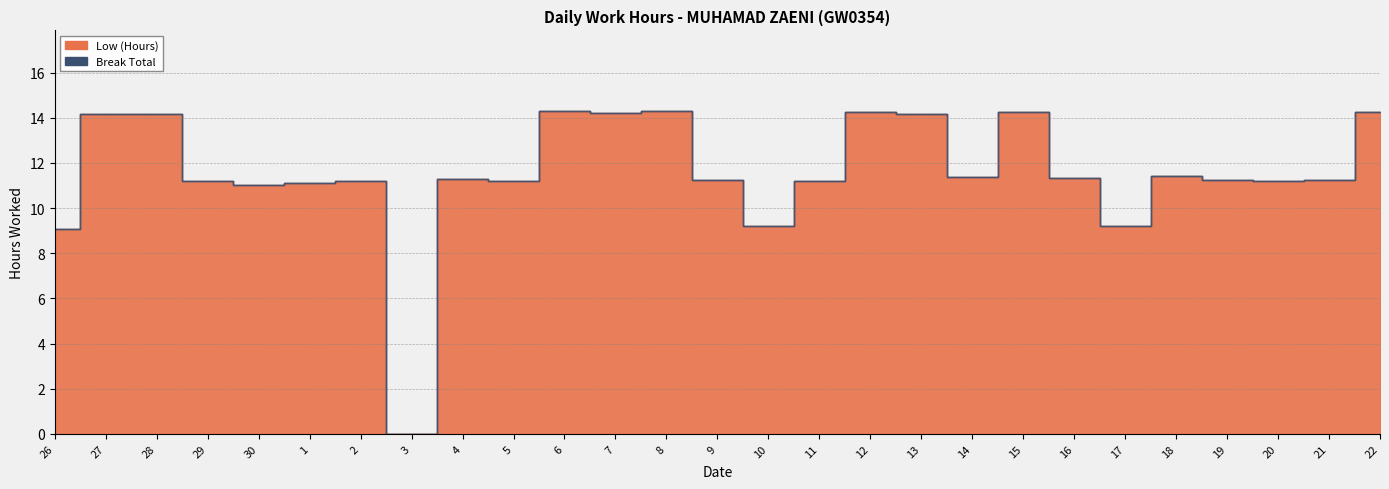

True or false: Break Total and Low cross at least once.

False